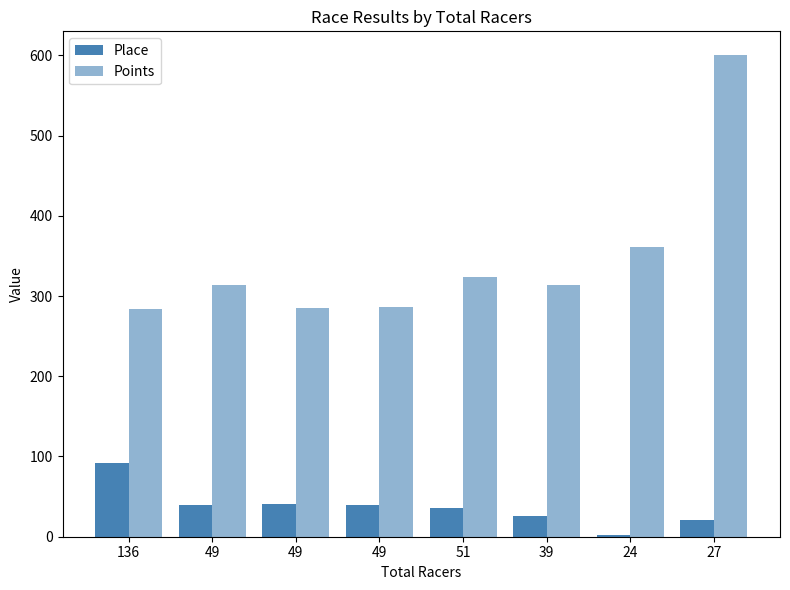

What is the average value of the Place series?

37.1